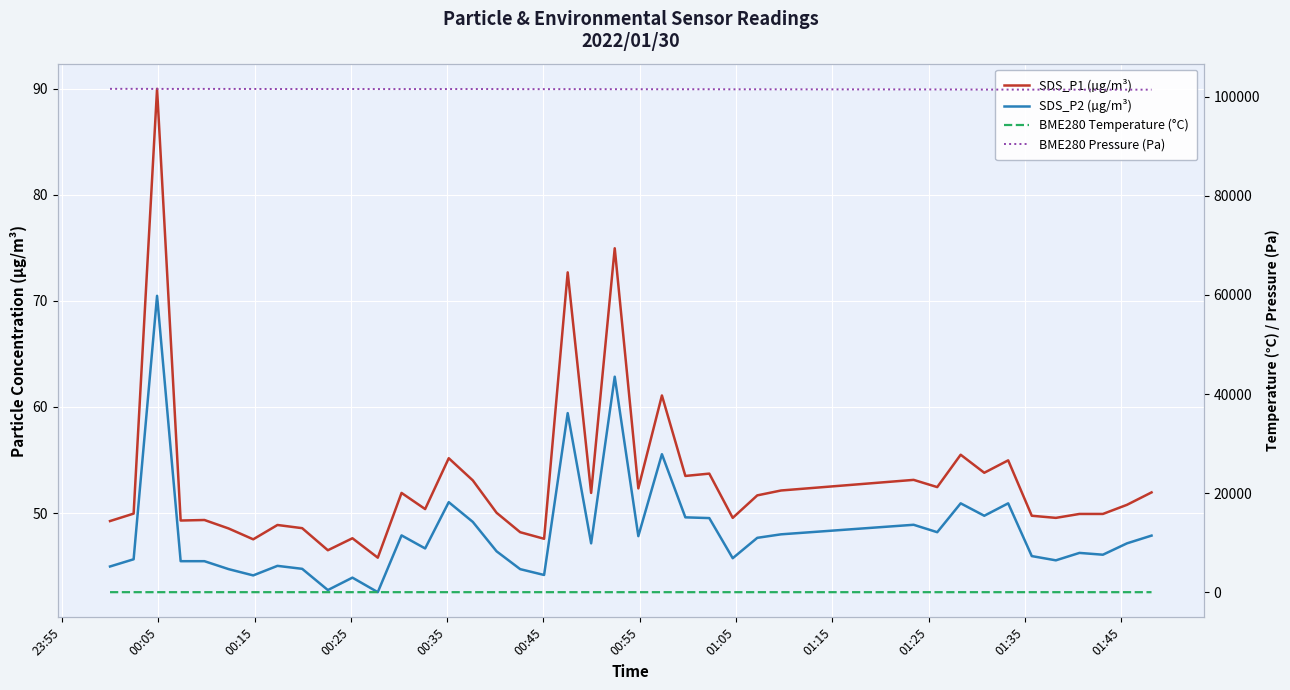

List the series in order of their peak value, lowest first.

BME280 Temperature (°C), SDS_P2 (µg/m³), SDS_P1 (µg/m³), BME280 Pressure (Pa)